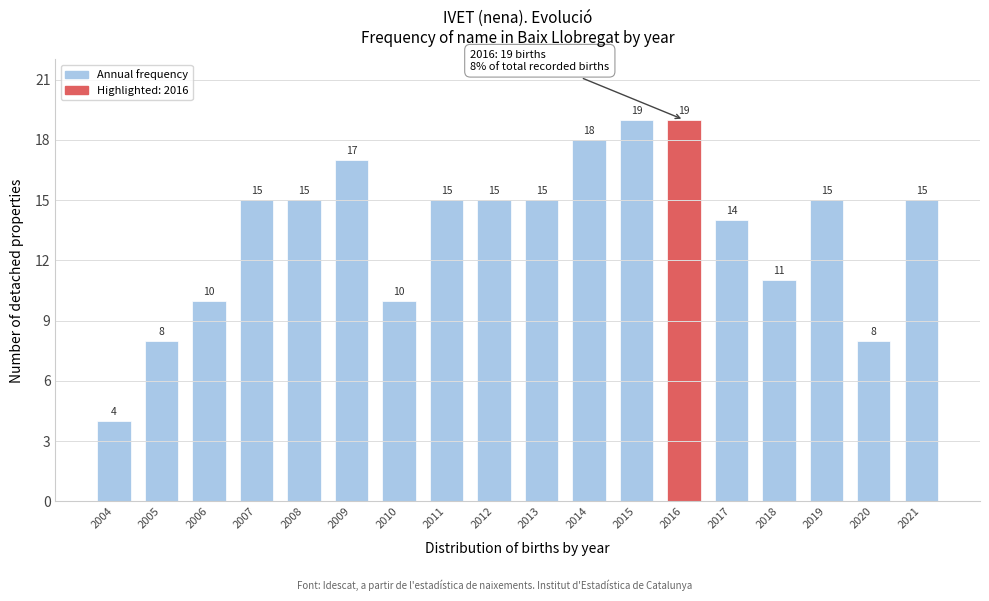

Reading left to right, what are all the values shown in this chart?

2004=4	2005=8	2006=10	2007=15	2008=15	2009=17	2010=10	2011=15	2012=15	2013=15	2014=18	2015=19	2016=19	2017=14	2018=11	2019=15	2020=8	2021=15